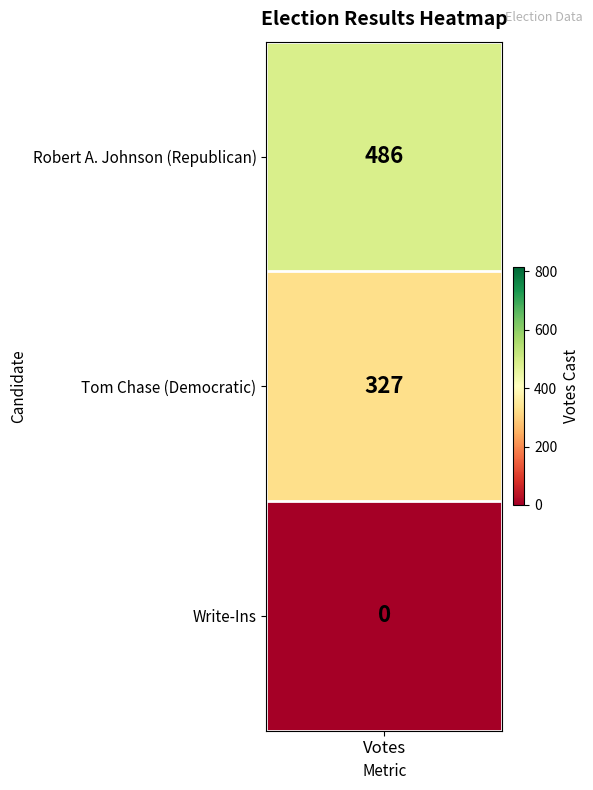

Reading right to left, what are all the values shown in this chart?

0	327	486